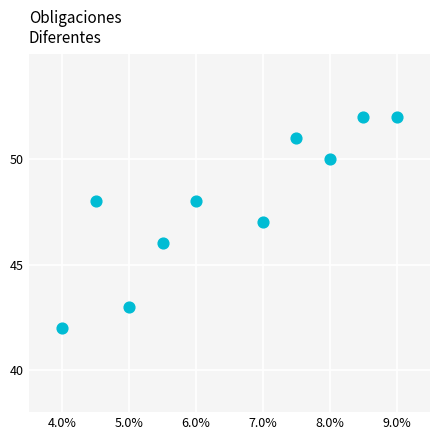

What is the range of Y values (max minus min)?

10